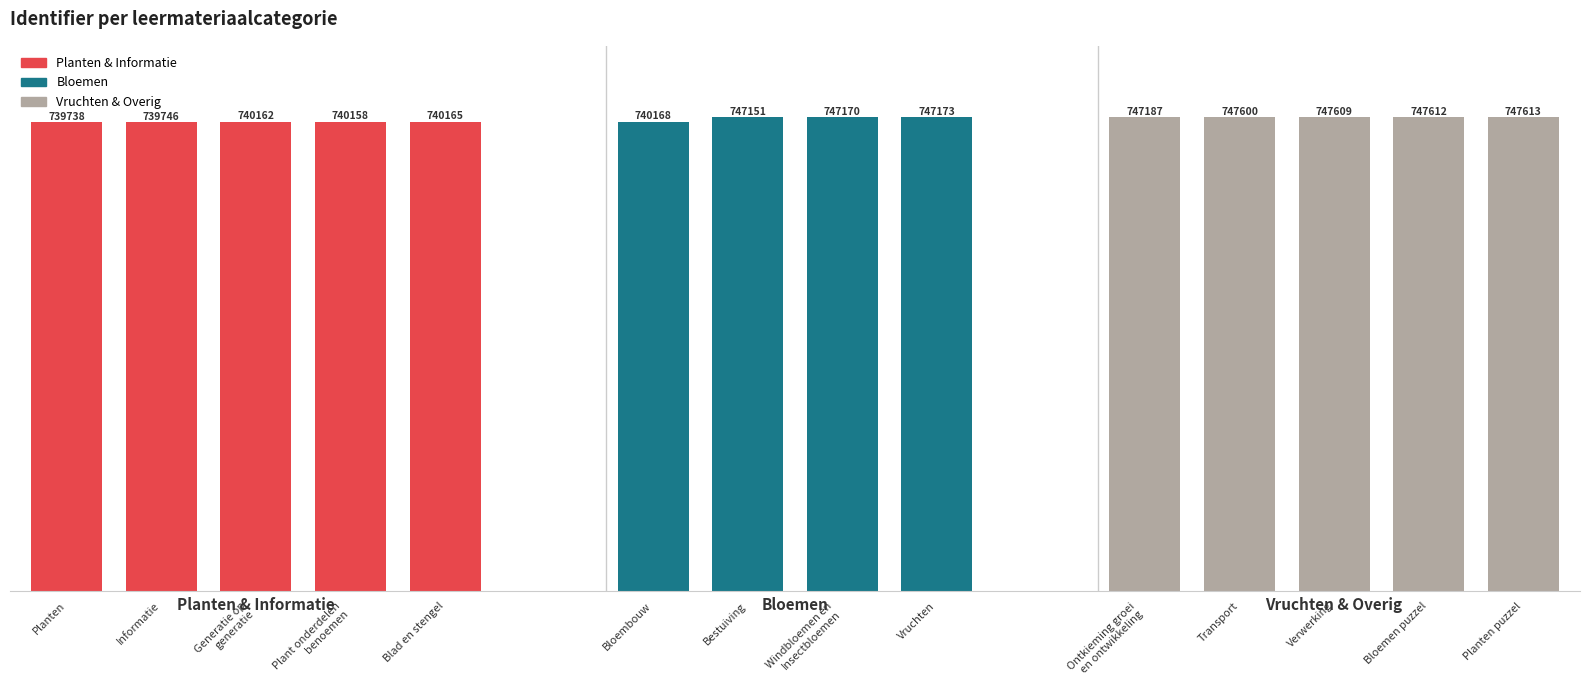

At which category does the chart reach its minimum across all series?

Planten